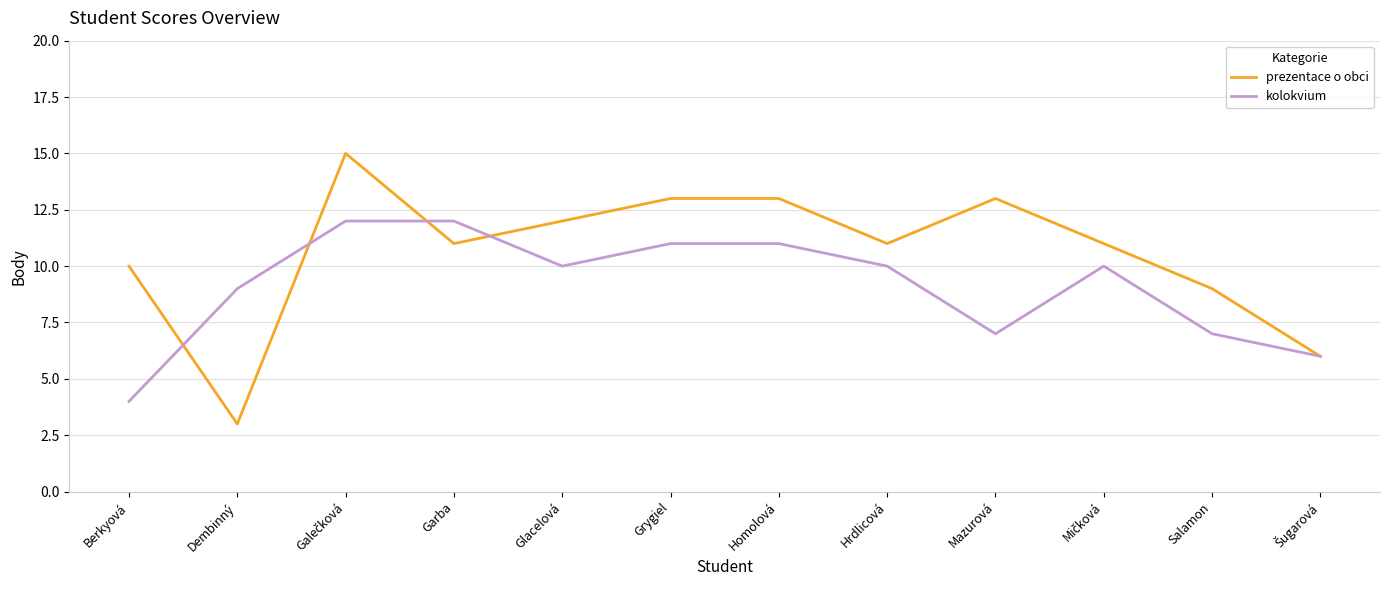

Which series changed the most between Berkyová and Garba?

kolokvium